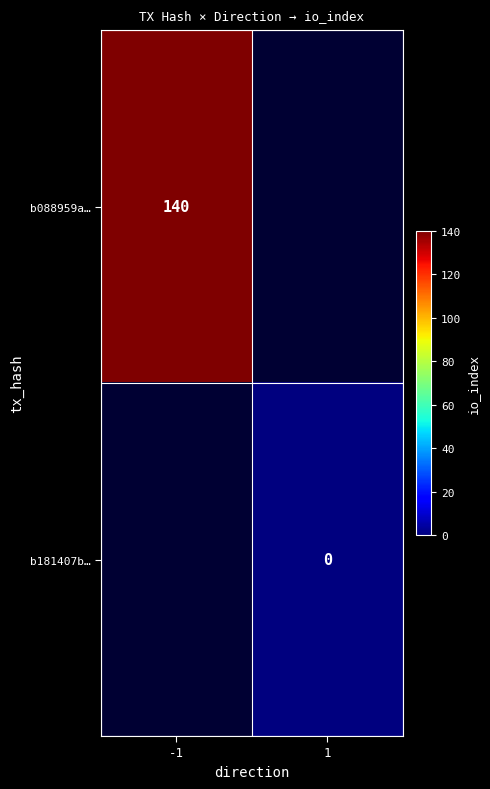

True or false: b088959a… has a value of 43 at -1.

False